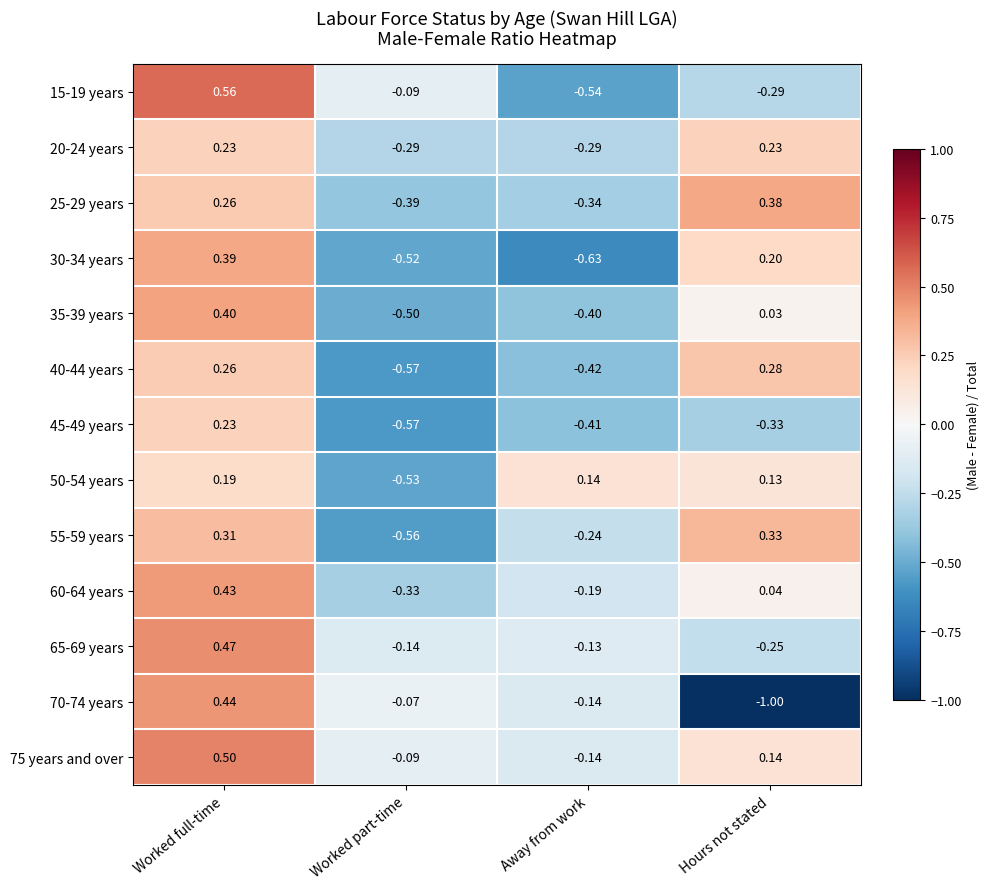

What is the difference between the highest and lowest values at Worked full-time?

0.4